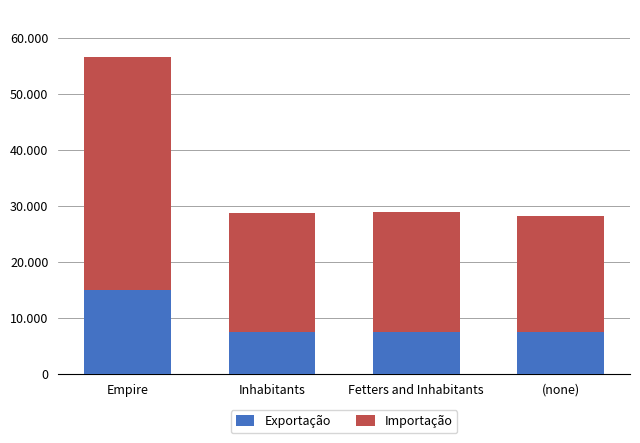

What value does the Importação series have at (none)?

20728